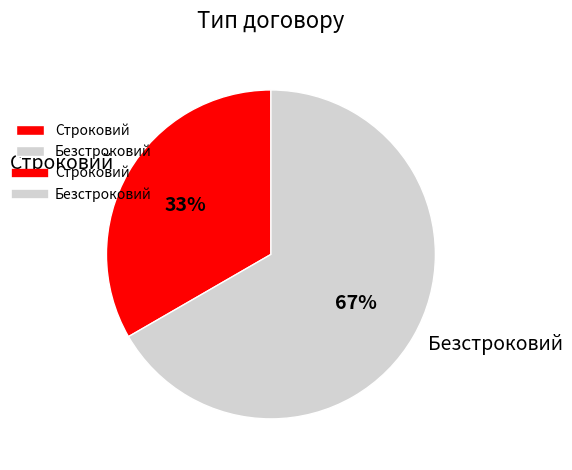

How many segments does this pie chart have?

2